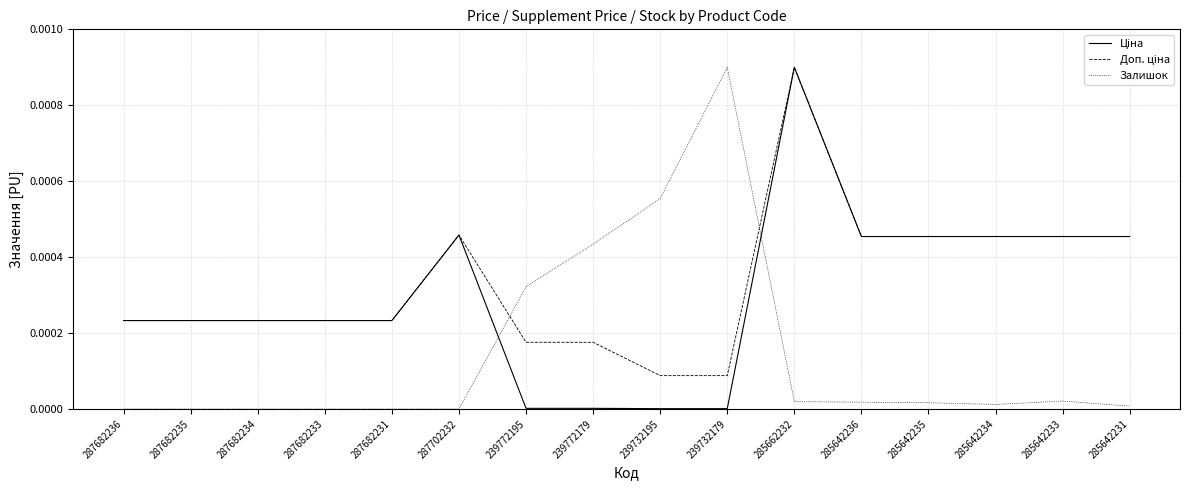

At which category is the sum across all series the highest?

285662232